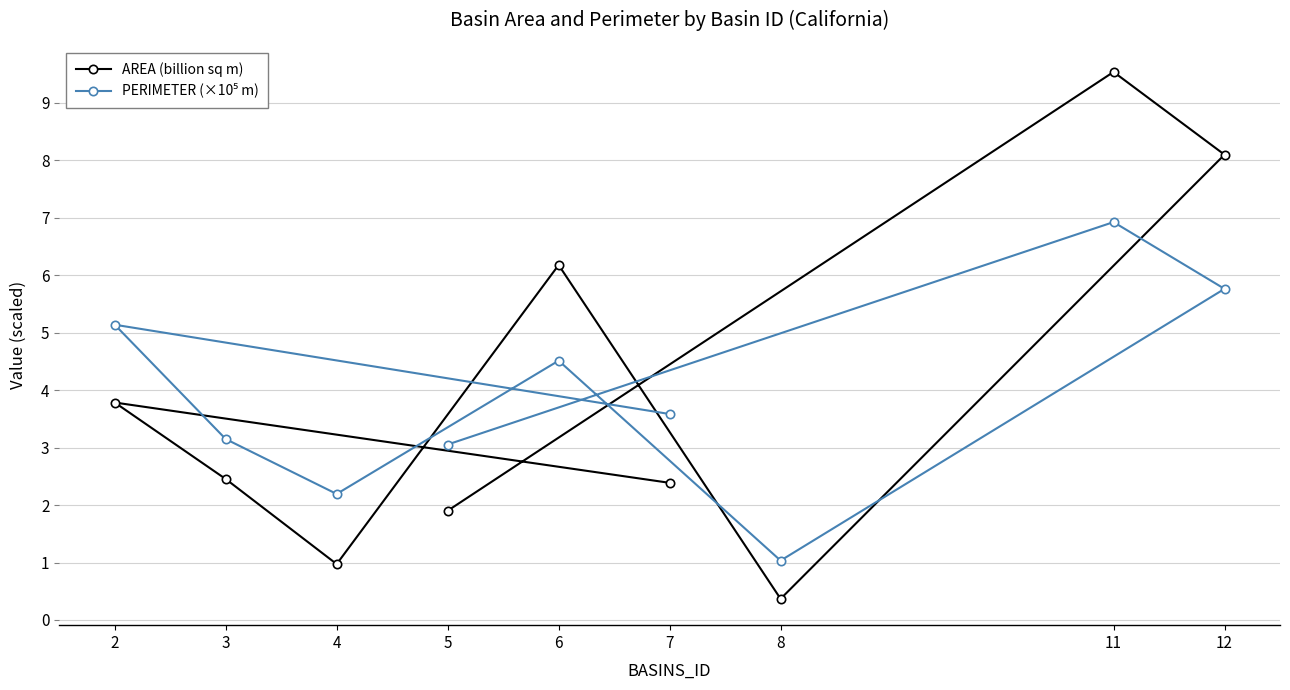

Does the chart have visible grid lines?

Yes